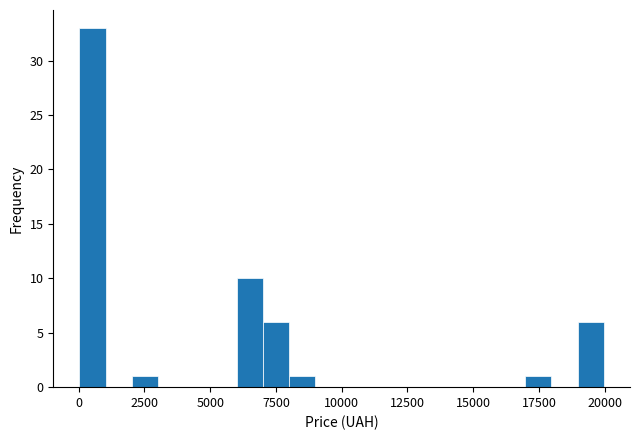

Read against the x-axis, roughly where is the centre of the tallest bar?

500